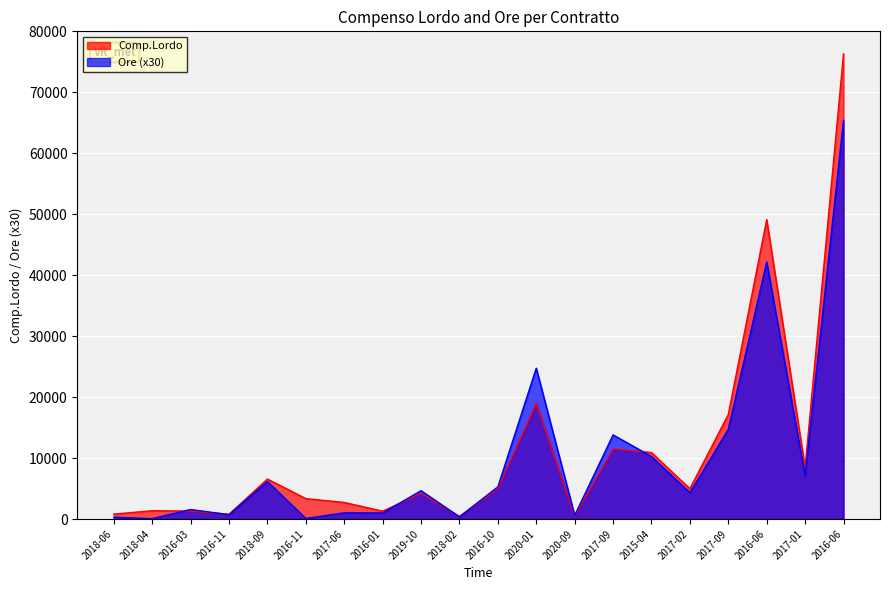

Where does the Comp.Lordo series first go above 4939?

2018-09